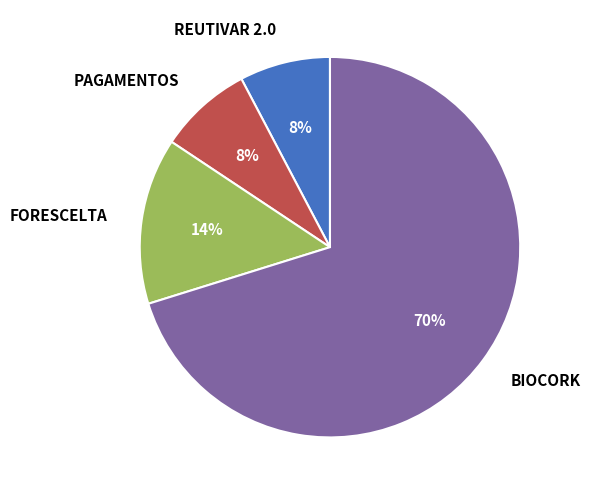

To the nearest percent, what portion does PAGAMENTOS represent?

8%